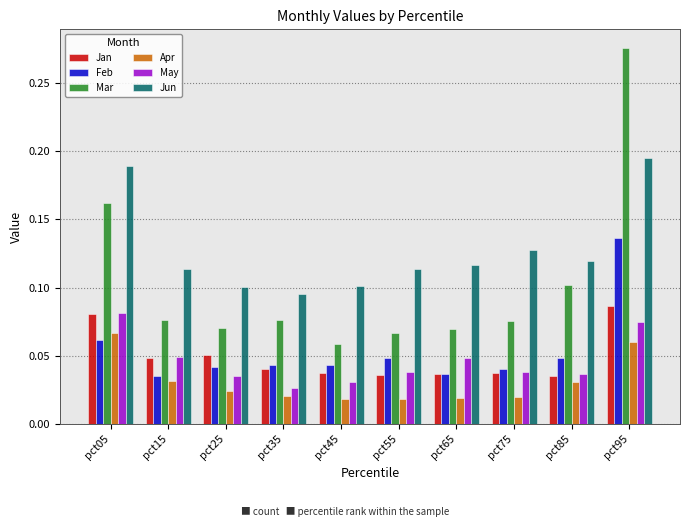

Does the chart contain any negative values?

No